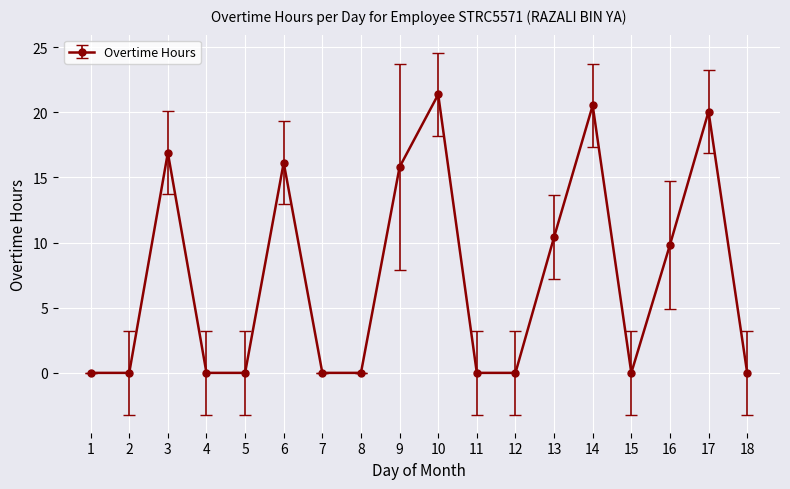

What is the difference between the second highest and minimum values?

20.5